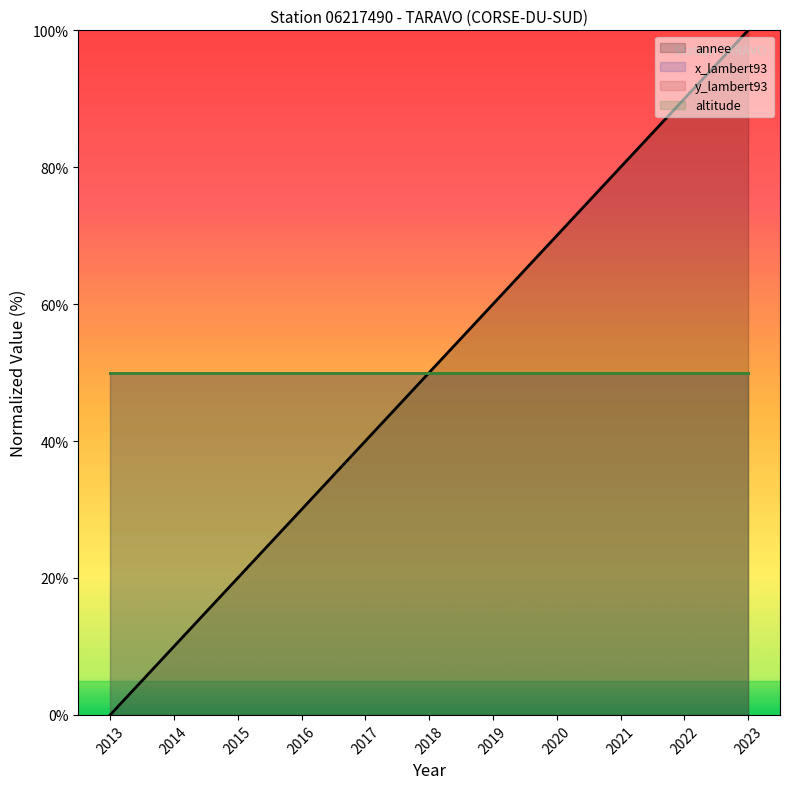

What is the average value of the x_lambert93 series?

50